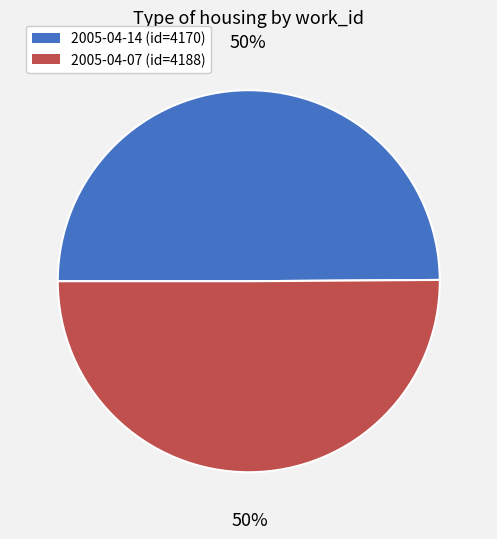

What percentage is the 2005-04-07 slice, to the nearest percent?

50%